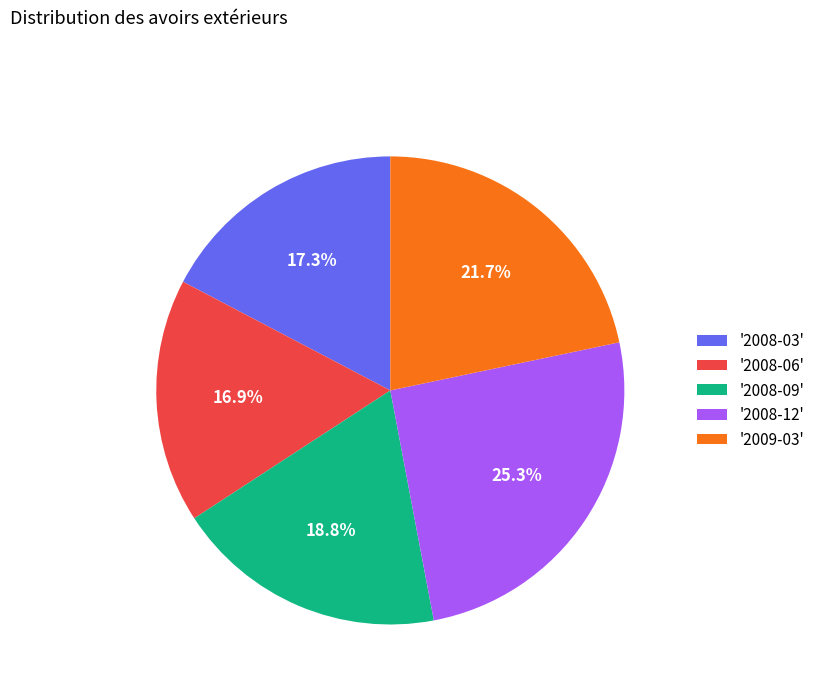

Between '2008-03' and '2008-09', which is larger?

'2008-09'